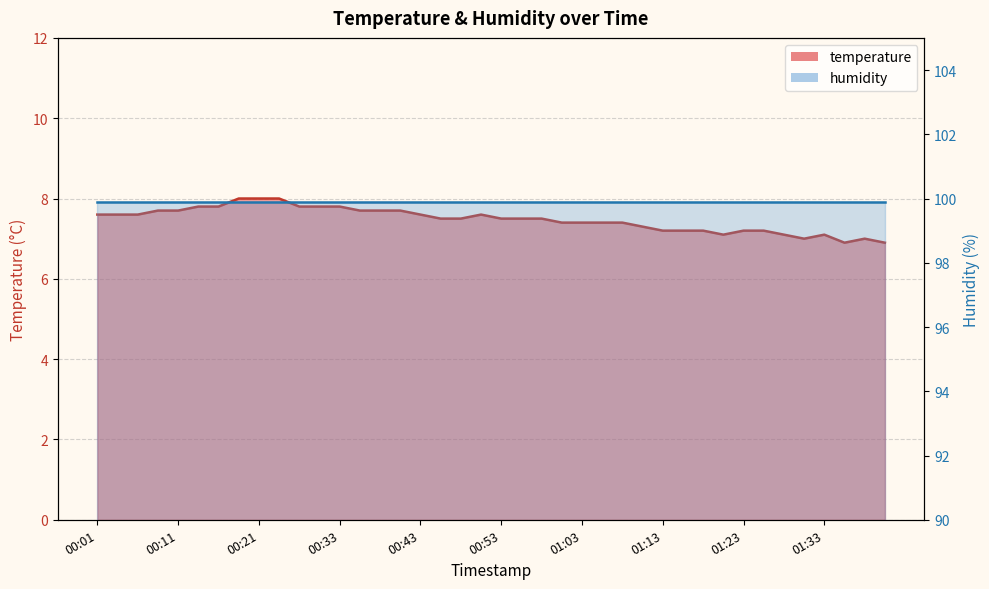

What is the maximum value shown in the chart?

8.0